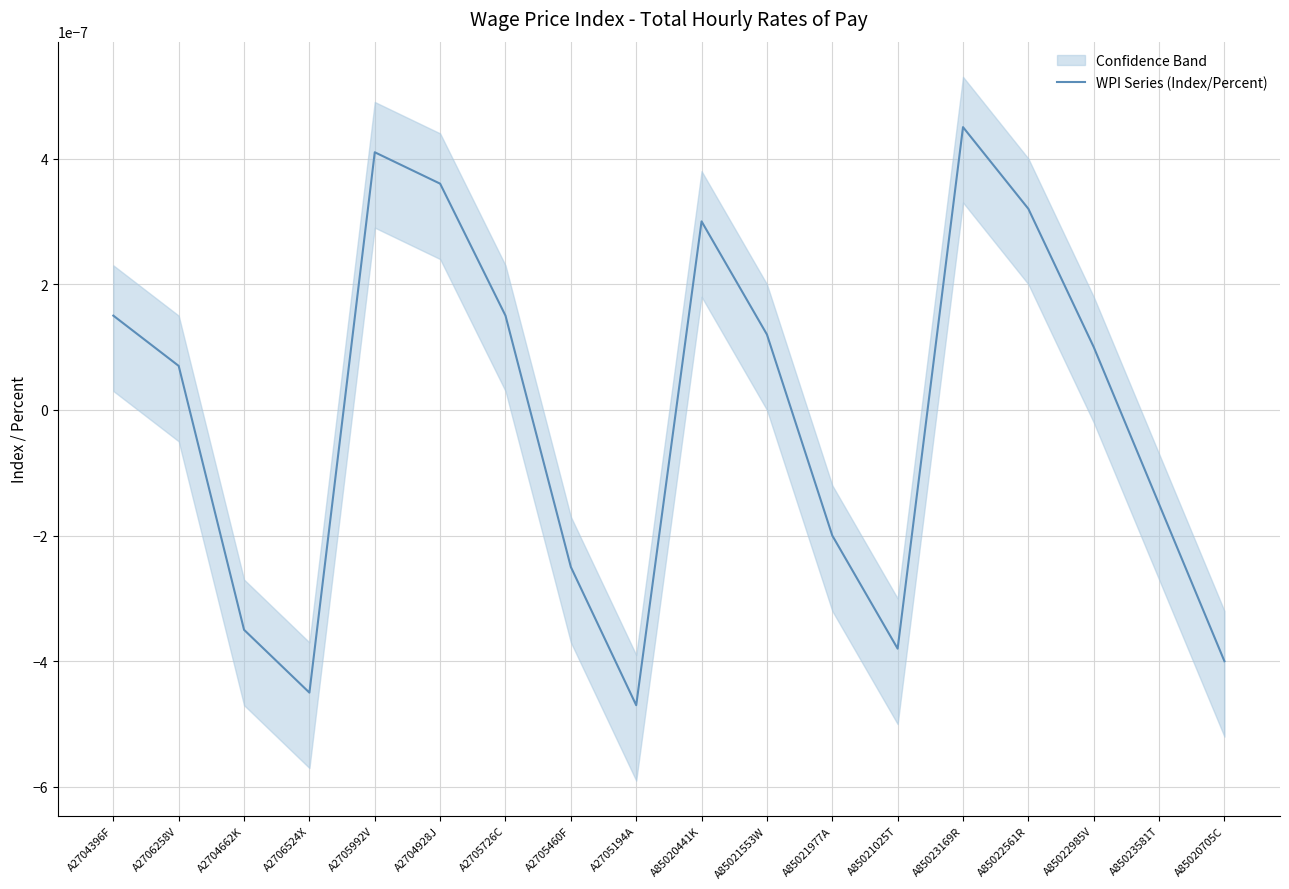

How many categories are shown in the chart?

18